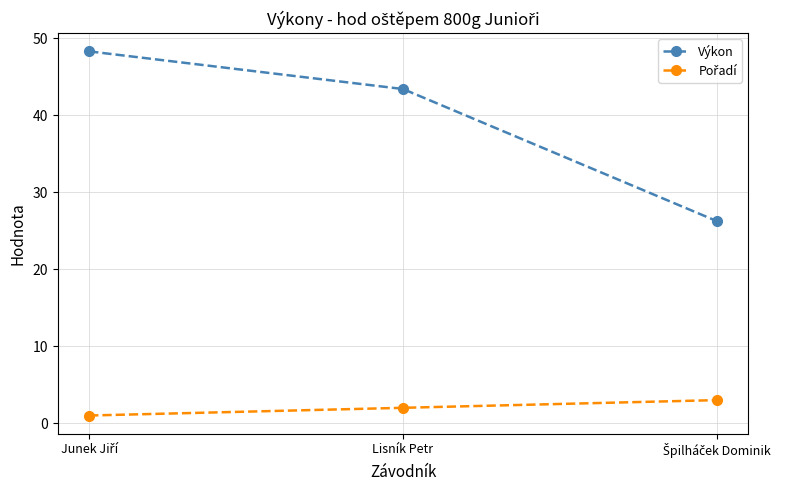

What is the value of the Výkon point at the 3rd from the left?

26.2